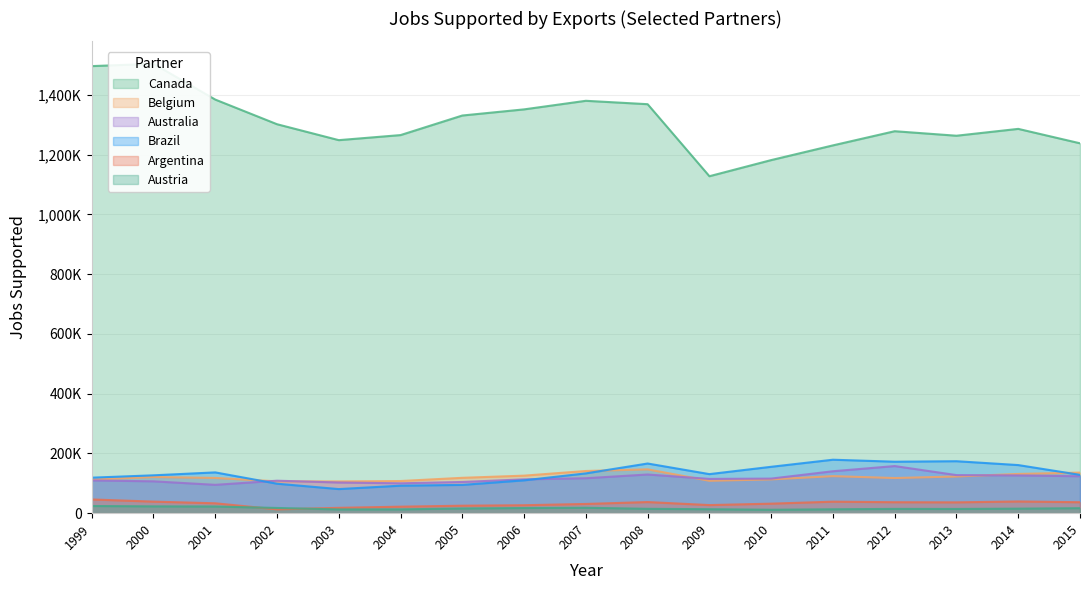

What are all the series names shown in the legend?

Canada, Belgium, Australia, Brazil, Argentina, Austria